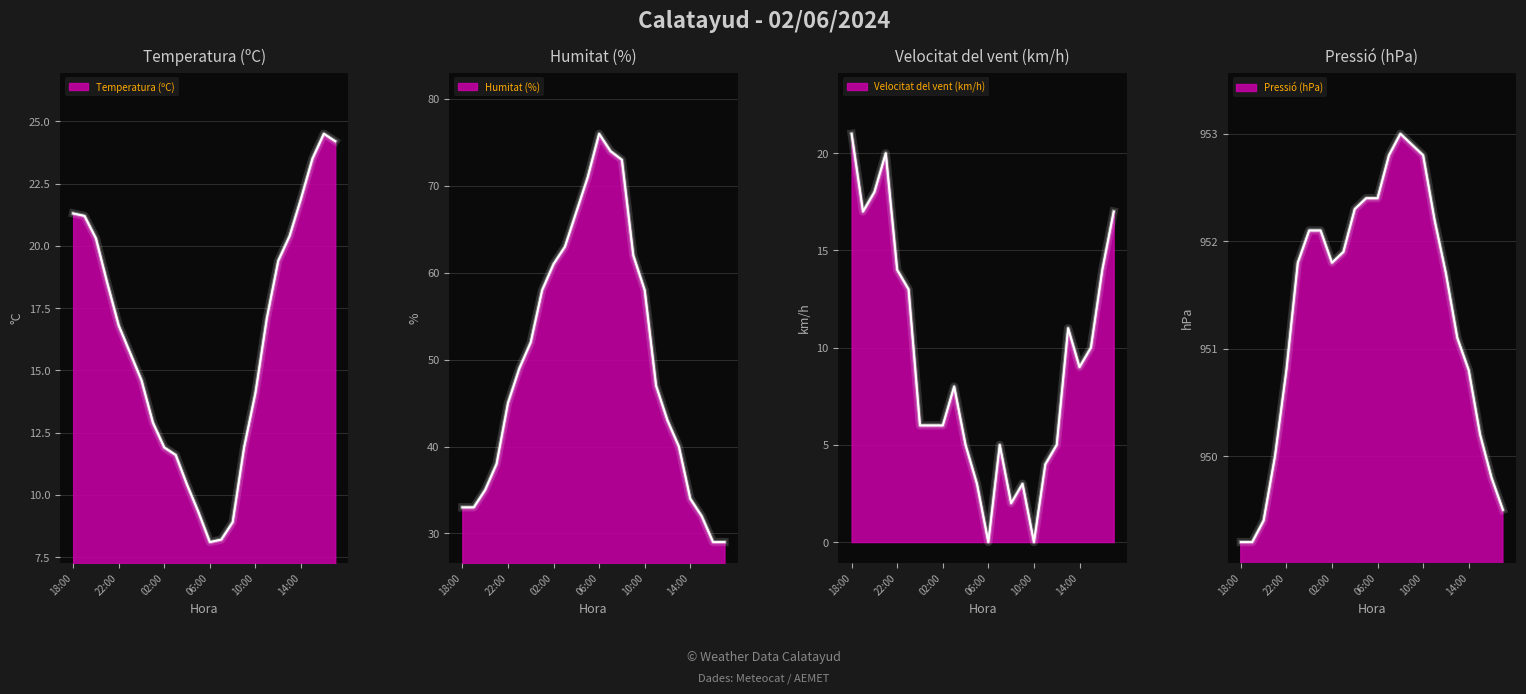

Does the chart display data point markers on the line(s)?

No